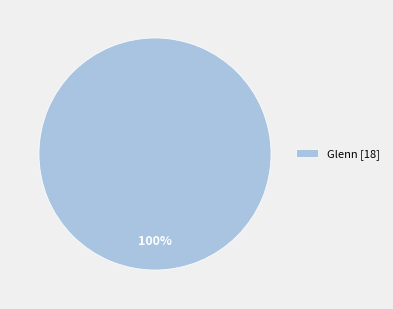

Does any single category account for the majority?

Yes